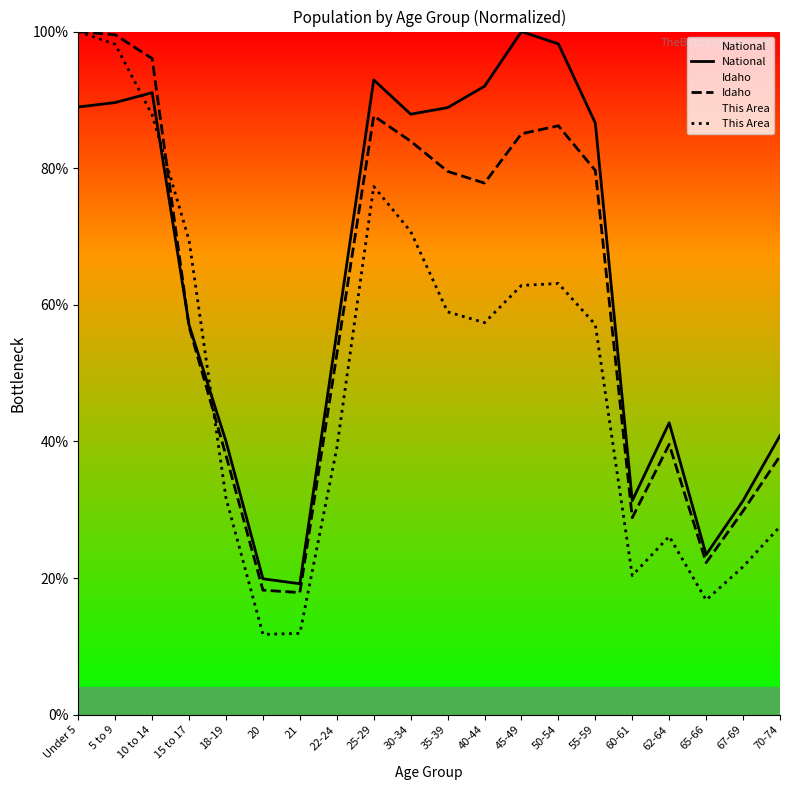

Reading left to right, extract all data points from this chart.

National: Under 5=89.0	5 to 9=89.6	10 to 14=91.1	15 to 17=57.0	18-19=40.0	20=19.9	21=19.2	22-24=56.0	25-29=92.9	30-34=87.9	35-39=88.9	40-44=92.0	45-49=100.0	50-54=98.2	55-59=86.6	60-61=31.3	62-64=42.7	65-66=23.4	67-69=31.3	70-74=40.9
Idaho: Under 5=100.0	5 to 9=99.5	10 to 14=96.0	15 to 17=56.8	18-19=37.9	20=18.2	21=17.9	22-24=52.7	25-29=87.7	30-34=84.0	35-39=79.5	40-44=77.8	45-49=85.0	50-54=86.2	55-59=79.7	60-61=28.8	62-64=39.6	65-66=22.3	67-69=29.8	70-74=37.9
This Area: Under 5=100.0	5 to 9=98.1	10 to 14=87.8	15 to 17=69.4	18-19=31.7	20=11.8	21=11.9	22-24=39.0	25-29=77.3	30-34=70.7	35-39=59.0	40-44=57.4	45-49=62.8	50-54=63.1	55-59=57.1	60-61=20.4	62-64=26.1	65-66=16.8	67-69=21.7	70-74=27.5